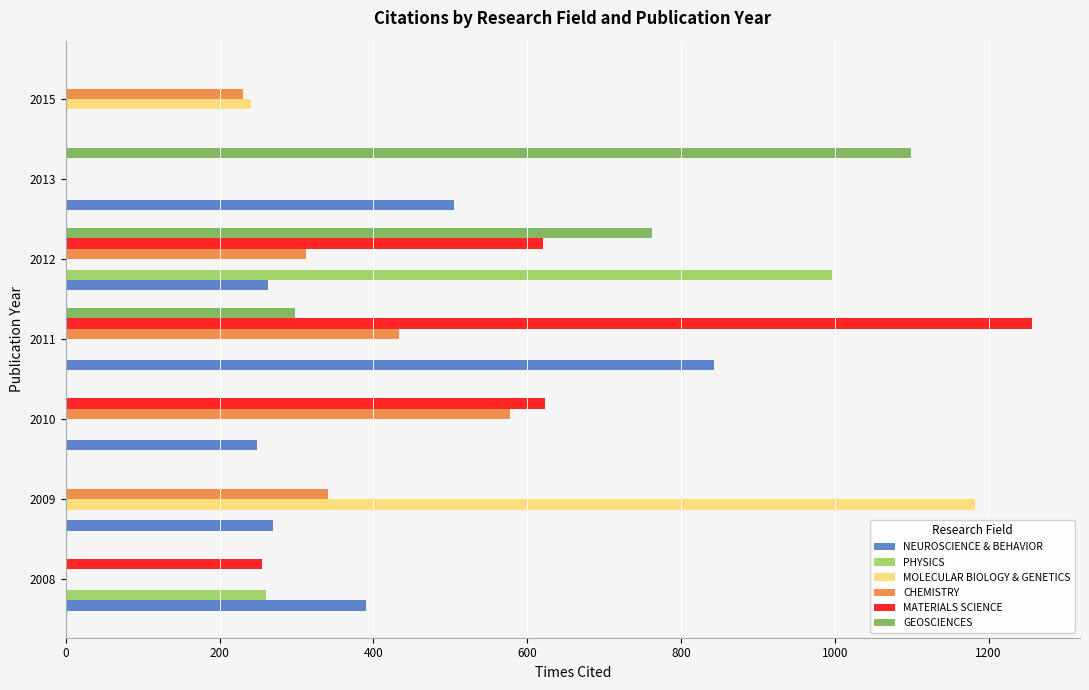

True or false: CHEMISTRY has a value of 0 at 2013.

True